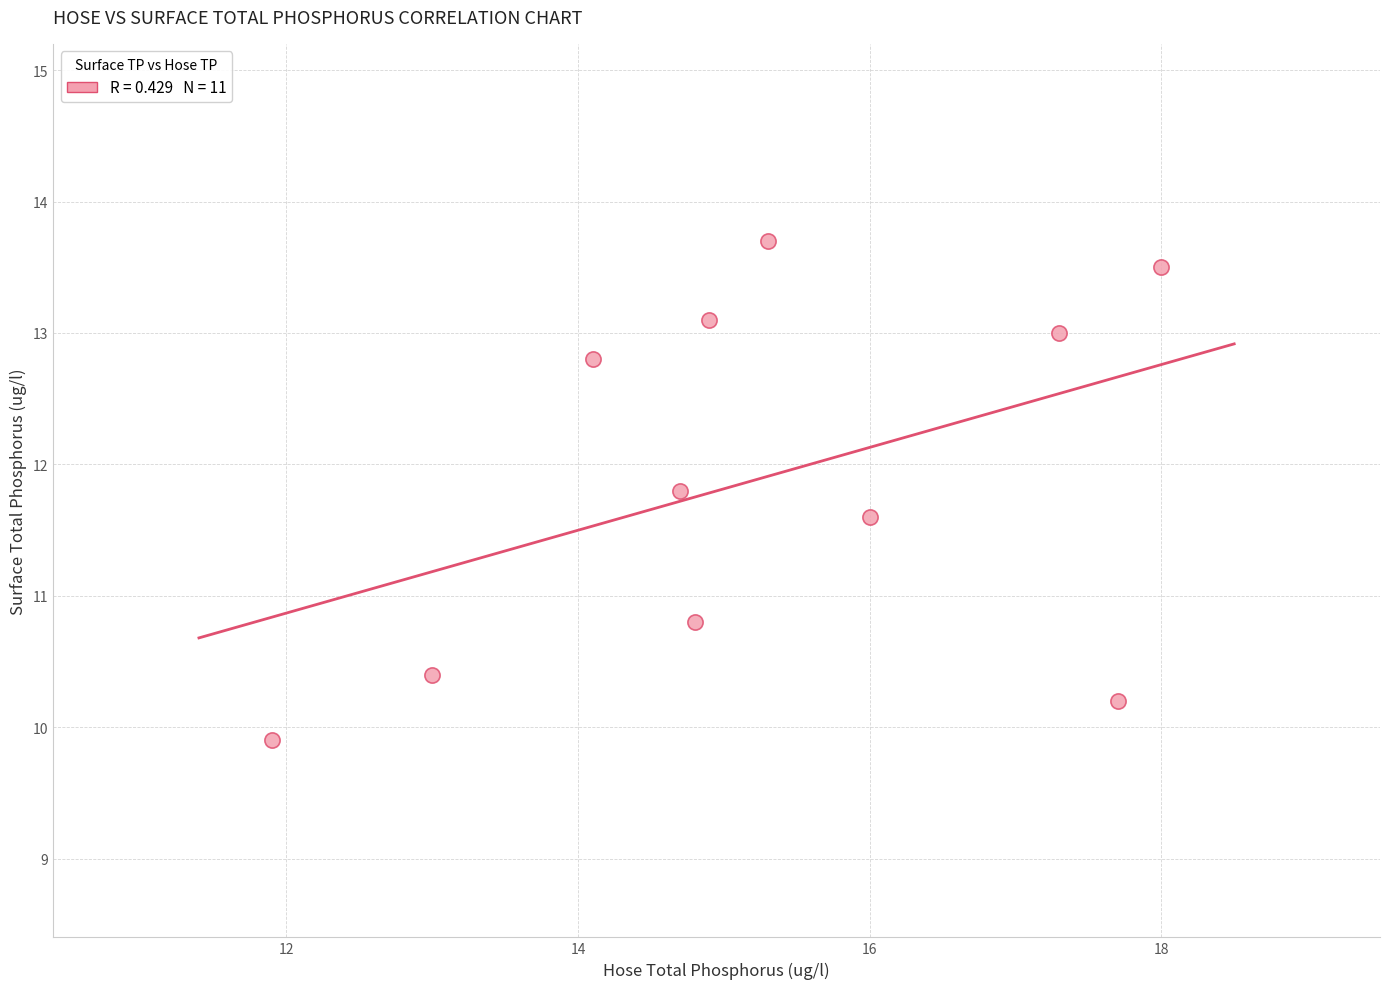

What is the range of Y values (max minus min)?

3.8